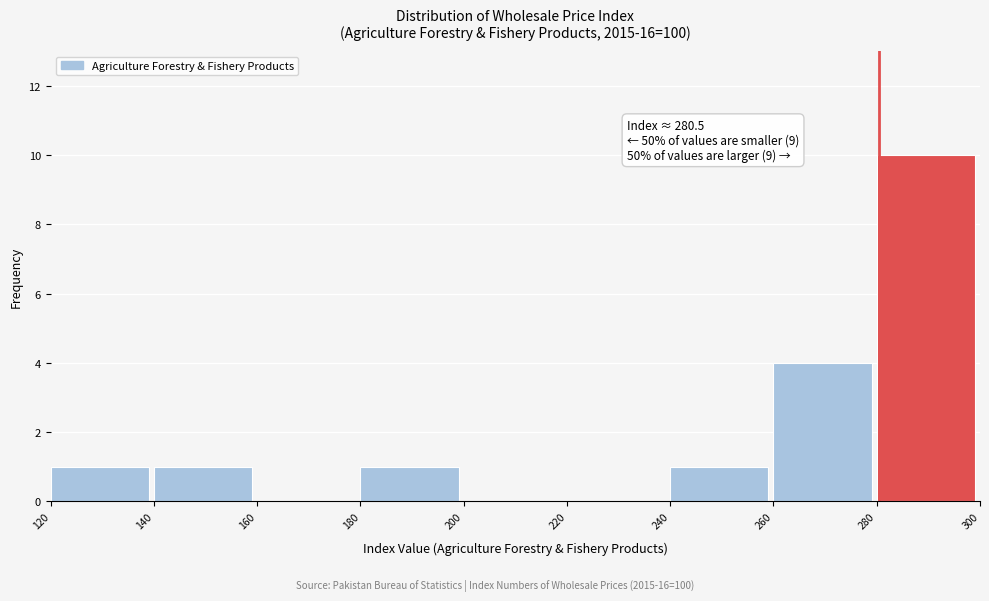

Which range on the x-axis has the tallest bar?

280 to 300